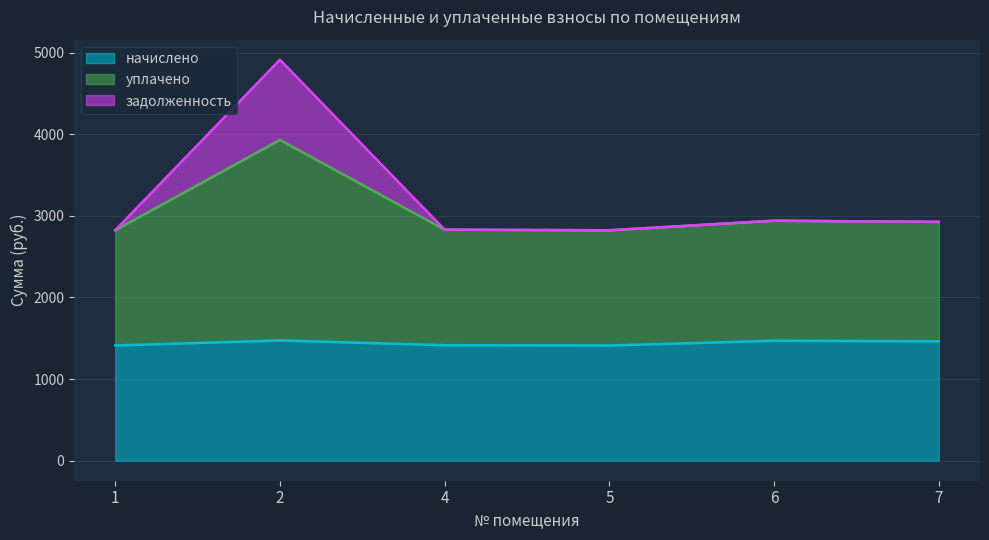

The value of начислено at 5 is 1944.4. True or false?

False